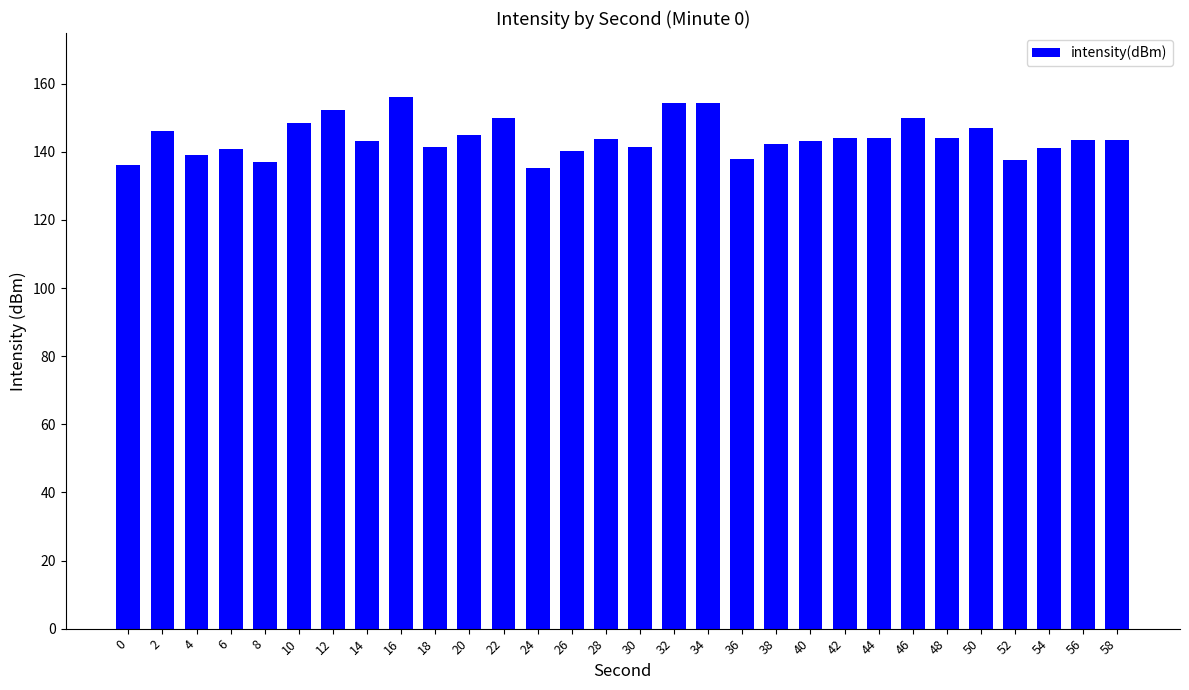

Is it true that the value at 10 is 148.5?

True